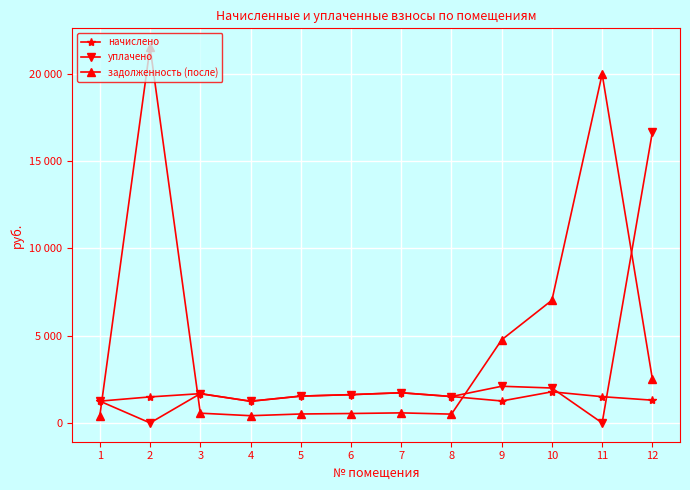

Between which two adjacent categories do уплачено and начислено first intersect?

10 and 11